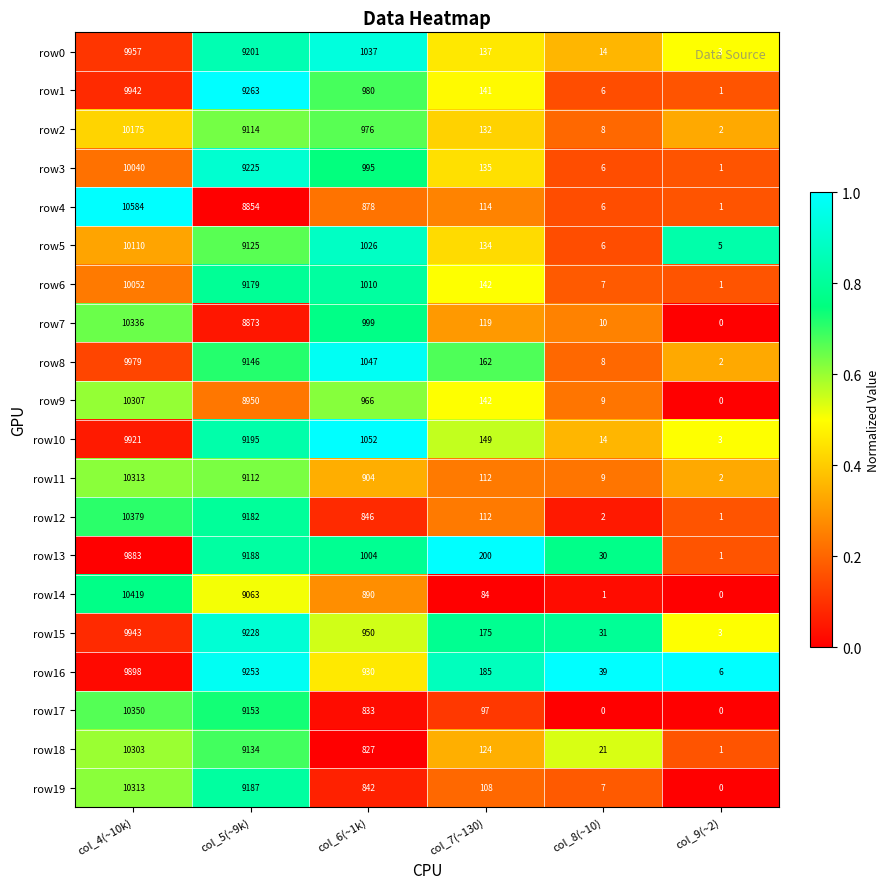

What is the difference between the maximum and second lowest values in the row0 series?

9943